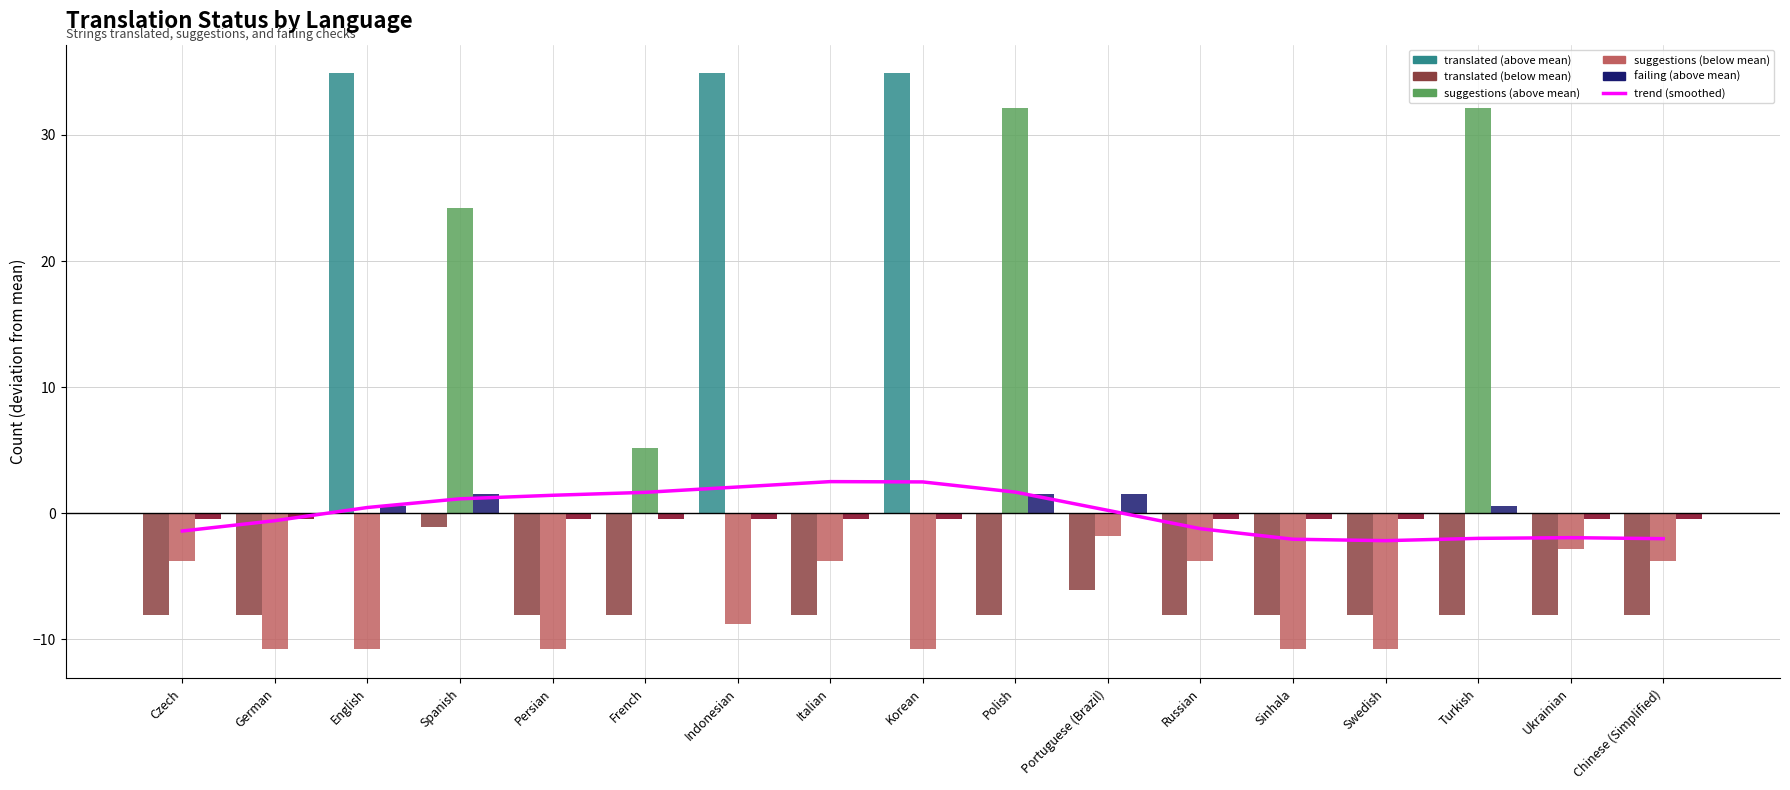

Rank the series at Chinese (Simplified) from highest to lowest value.

failing, trend (smoothed), suggestions, translated